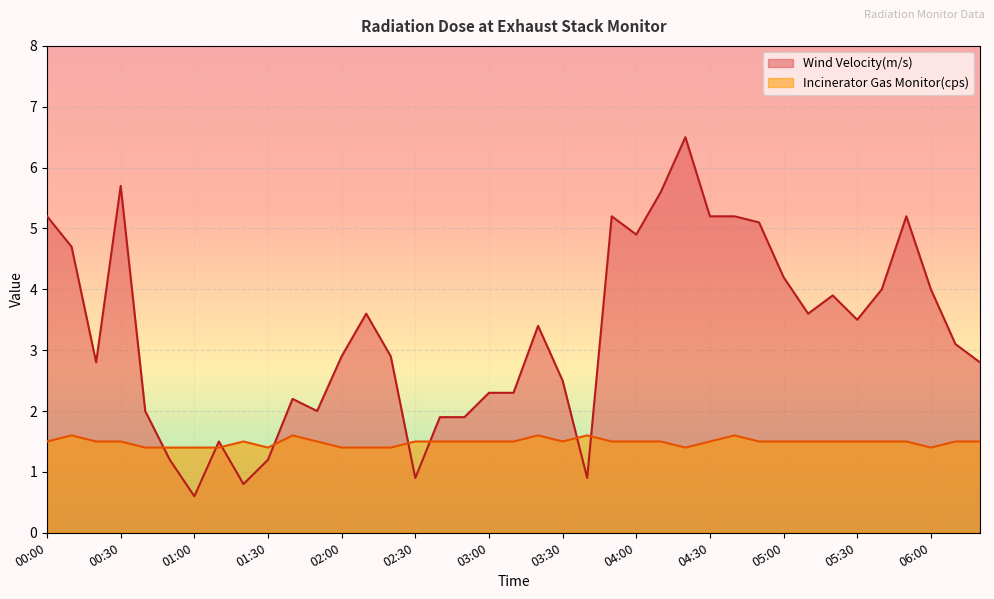

Does the chart display data point markers on the line(s)?

No